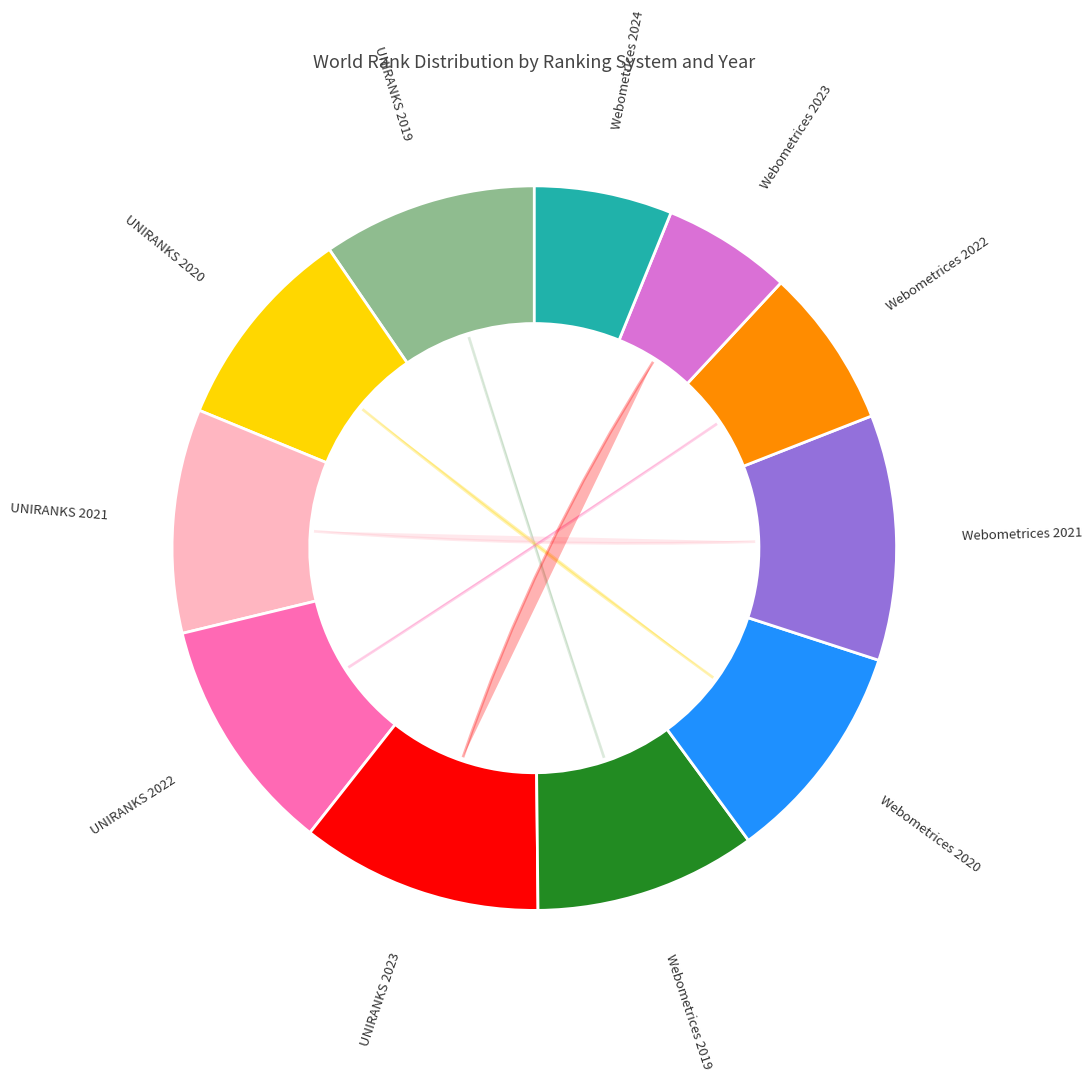

How many segments does this pie chart have?

11